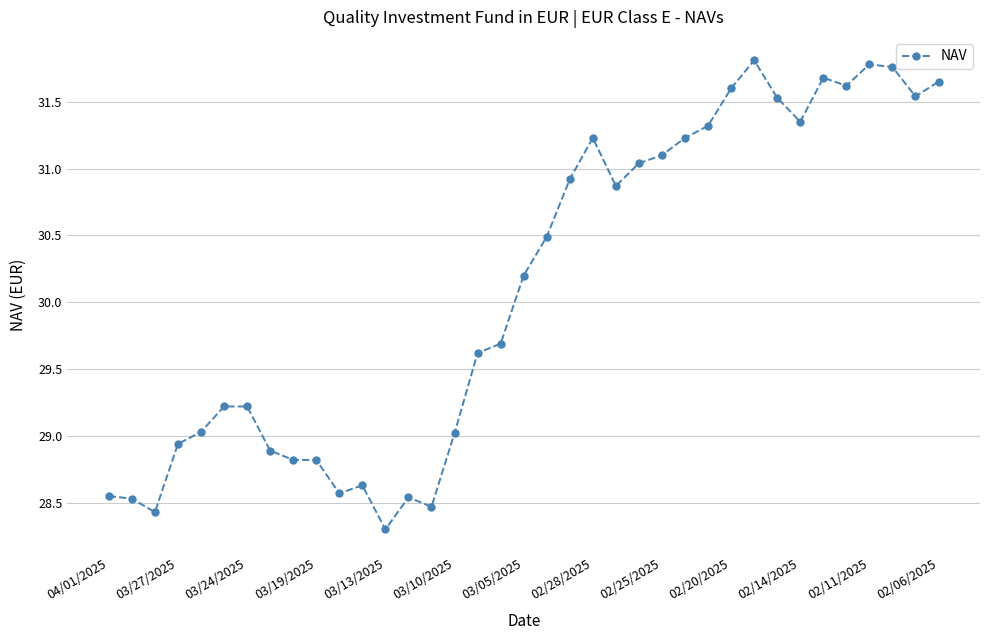

What is the value of the 6th point from the left?

29.2